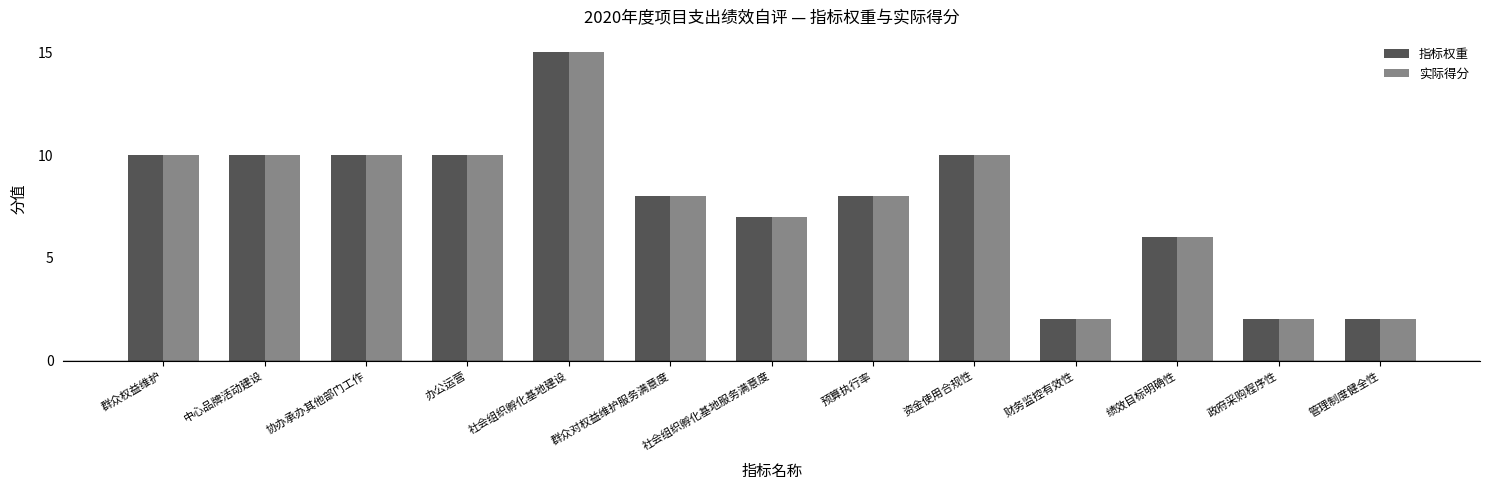

The value of 实际得分 at 政府采购程序性 is 2. True or false?

True